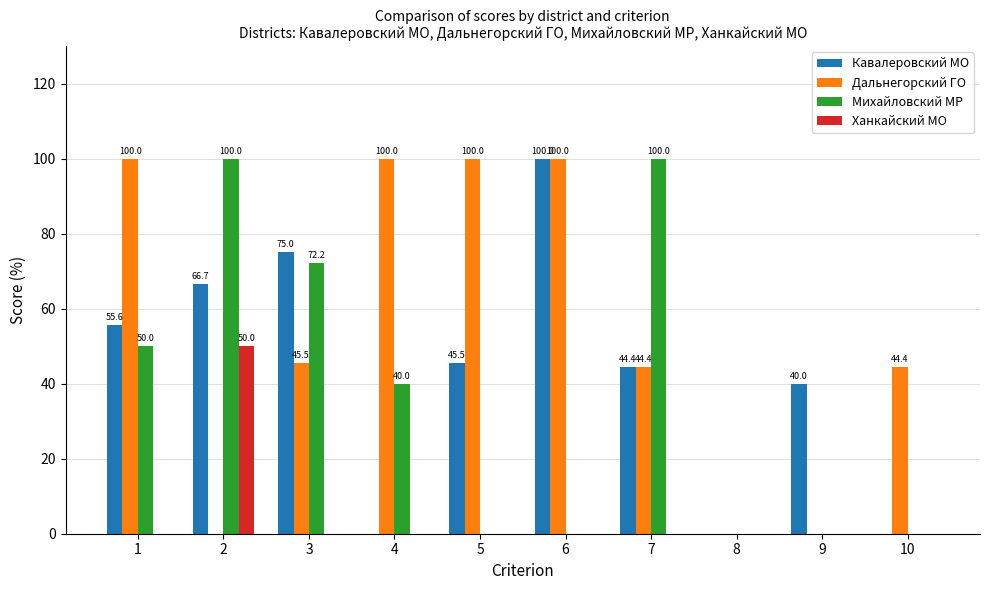

What is the total value across all series at 4?

140.0